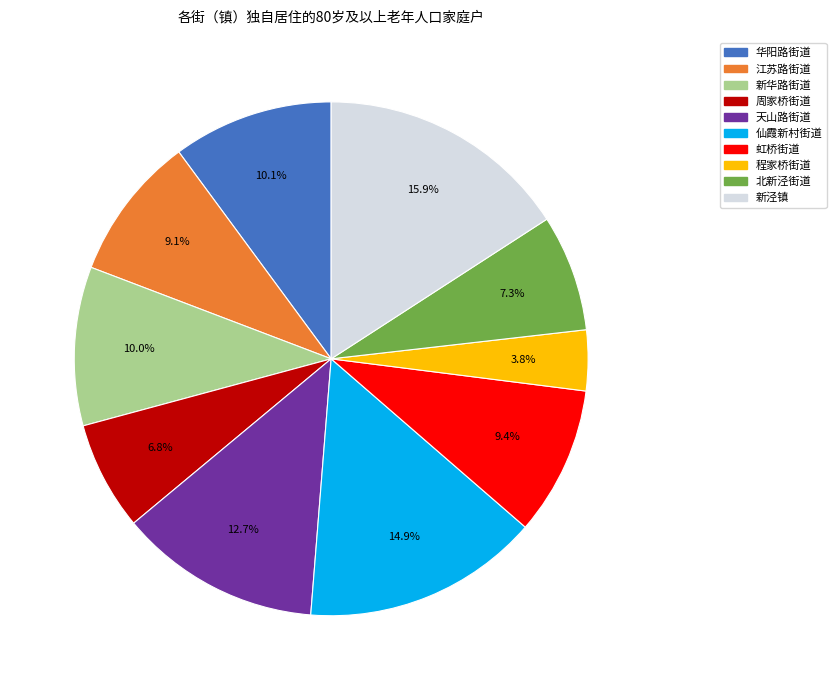

How many slices are in this pie chart?

10